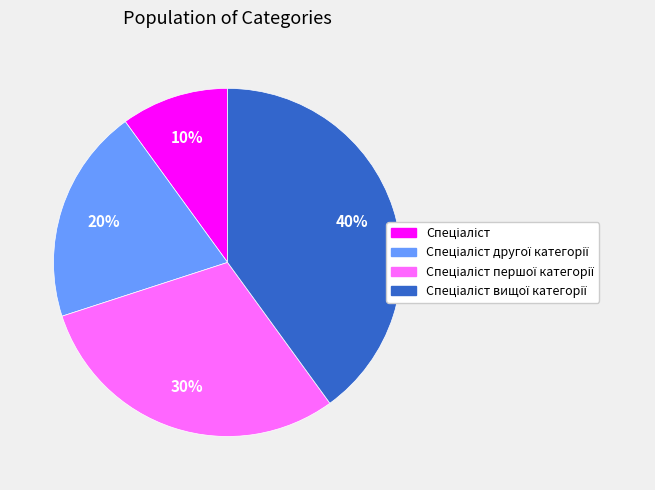

To the nearest percent, what is the average slice percentage?

25%